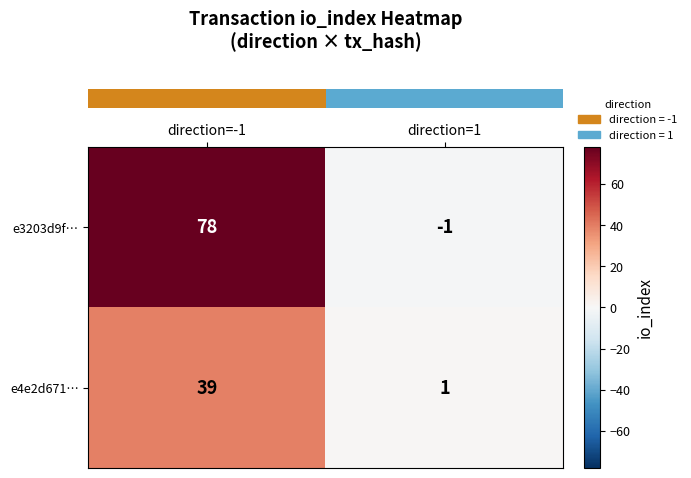

What is the sum of the e4e2d671… values at direction=-1 and direction=1?

40